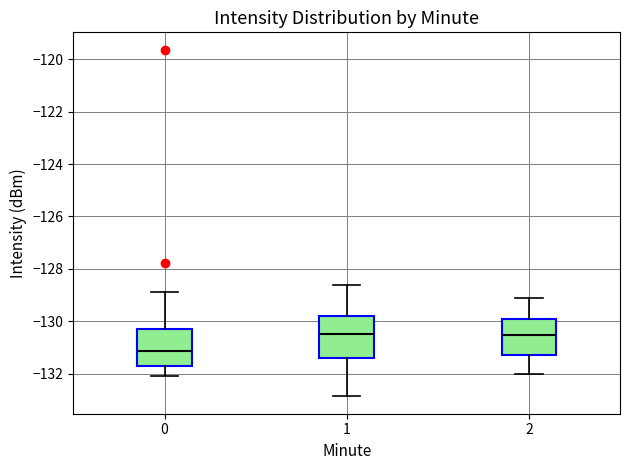

Reading left to right, transcribe this box plot: for each box, give where its median line is, the range the box spans, and where its two whiskers end, as read against the y-axis. The values are not printed on the chart, so give them approximately, as read against the axis.

0: median -131.2, box -131.8 to -130.4, whiskers -132.2 to -128.8
1: median -130.4, box -131.4 to -129.8, whiskers -132.8 to -128.6
2: median -130.6, box -131.2 to -130.0, whiskers -132.0 to -129.0